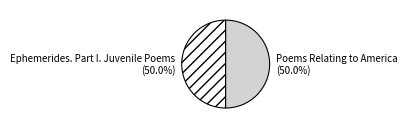

What is the ratio of the value at Poems Relating to America to the value at Ephemerides. Part I. Juvenile Poems?

1.0